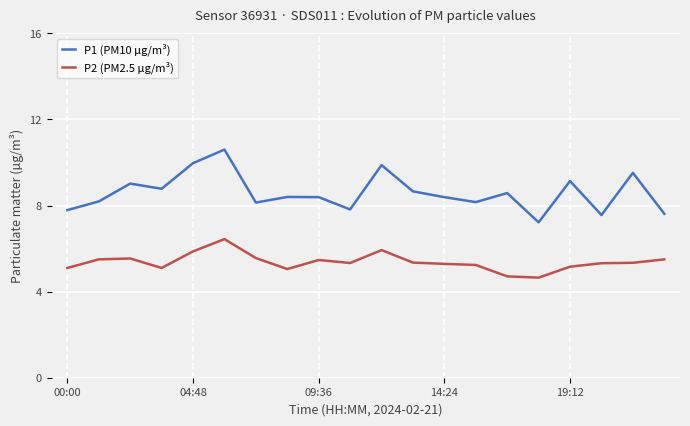

What is the minimum value shown in the chart?

4.7